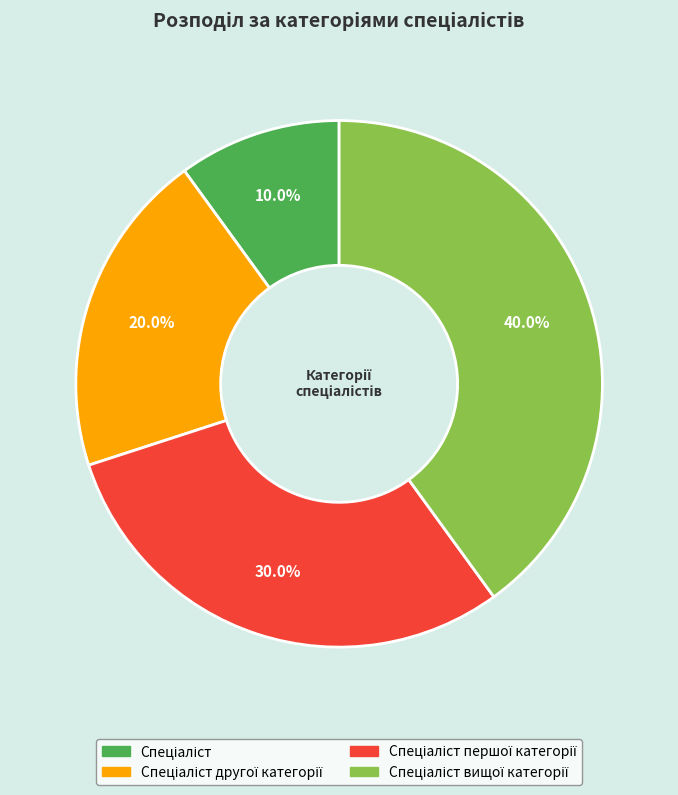

Is there any slice that represents more than half of the pie?

No